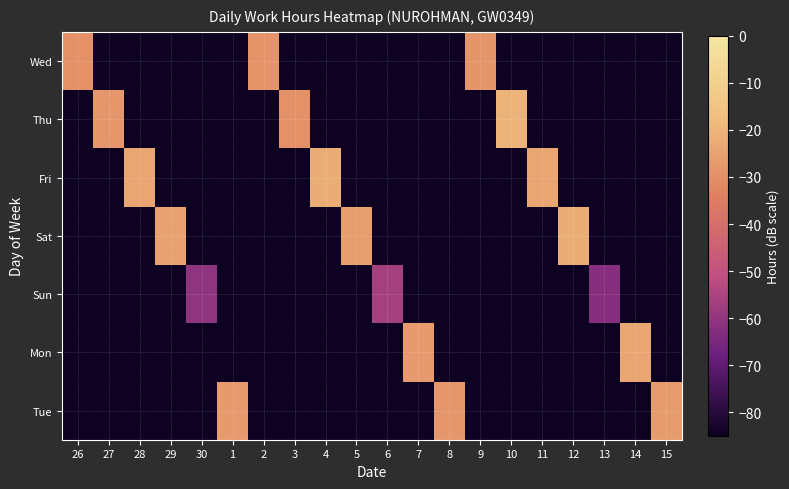

Reading left to right, list all the values displayed in this chart.

Wed: 26=-29.5	27=-85.0	28=-85.0	29=-85.0	30=-85.0	1=-85.0	2=-28.8	3=-85.0	4=-85.0	5=-85.0	6=-85.0	7=-85.0	8=-85.0	9=-28.3	10=-85.0	11=-85.0	12=-85.0	13=-85.0	14=-85.0	15=-85.0
Thu: 26=-85.0	27=-28.1	28=-85.0	29=-85.0	30=-85.0	1=-85.0	2=-85.0	3=-29.5	4=-85.0	5=-85.0	6=-85.0	7=-85.0	8=-85.0	9=-85.0	10=-20.3	11=-85.0	12=-85.0	13=-85.0	14=-85.0	15=-85.0
Fri: 26=-85.0	27=-85.0	28=-24.2	29=-85.0	30=-85.0	1=-85.0	2=-85.0	3=-85.0	4=-21.9	5=-85.0	6=-85.0	7=-85.0	8=-85.0	9=-85.0	10=-85.0	11=-24.2	12=-85.0	13=-85.0	14=-85.0	15=-85.0
Sat: 26=-85.0	27=-85.0	28=-85.0	29=-25.1	30=-85.0	1=-85.0	2=-85.0	3=-85.0	4=-85.0	5=-26.1	6=-85.0	7=-85.0	8=-85.0	9=-85.0	10=-85.0	11=-85.0	12=-22.2	13=-85.0	14=-85.0	15=-85.0
Sun: 26=-85.0	27=-85.0	28=-85.0	29=-85.0	30=-60.6	1=-85.0	2=-85.0	3=-85.0	4=-85.0	5=-85.0	6=-56.2	7=-85.0	8=-85.0	9=-85.0	10=-85.0	11=-85.0	12=-85.0	13=-62.4	14=-85.0	15=-85.0
Mon: 26=-85.0	27=-85.0	28=-85.0	29=-85.0	30=-85.0	1=-85.0	2=-85.0	3=-85.0	4=-85.0	5=-85.0	6=-85.0	7=-27.0	8=-85.0	9=-85.0	10=-85.0	11=-85.0	12=-85.0	13=-85.0	14=-23.8	15=-85.0
Tue: 26=-85.0	27=-85.0	28=-85.0	29=-85.0	30=-85.0	1=-27.0	2=-85.0	3=-85.0	4=-85.0	5=-85.0	6=-85.0	7=-85.0	8=-27.9	9=-85.0	10=-85.0	11=-85.0	12=-85.0	13=-85.0	14=-85.0	15=-26.3